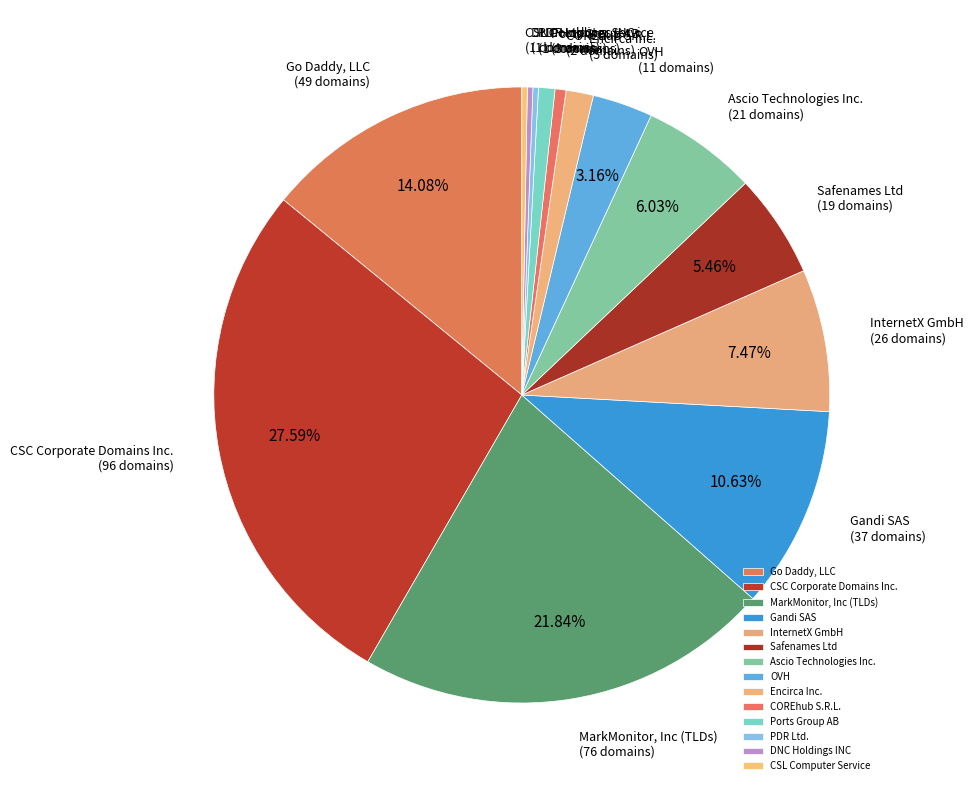

Which has a higher value, Encirca Inc. or OVH?

OVH